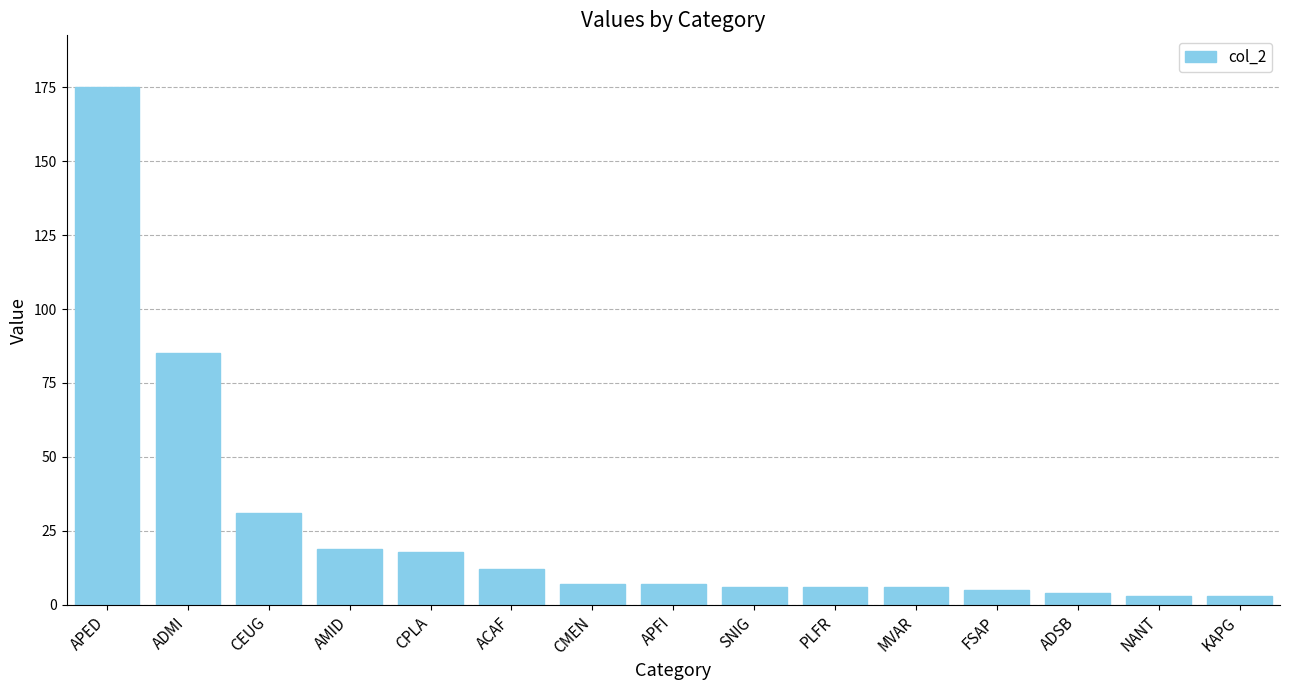

What is the change in value from CPLA to CMEN?

-11